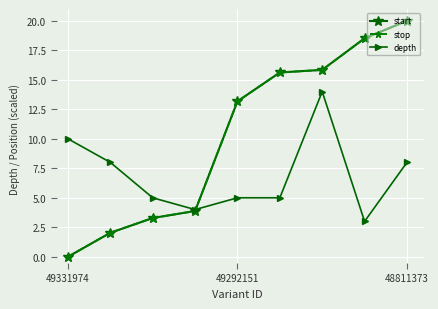

How many data points in start are less than 13?

4